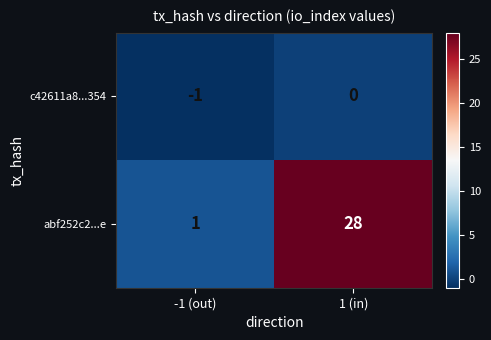

What is the sum of all abf252c2...e values?

29